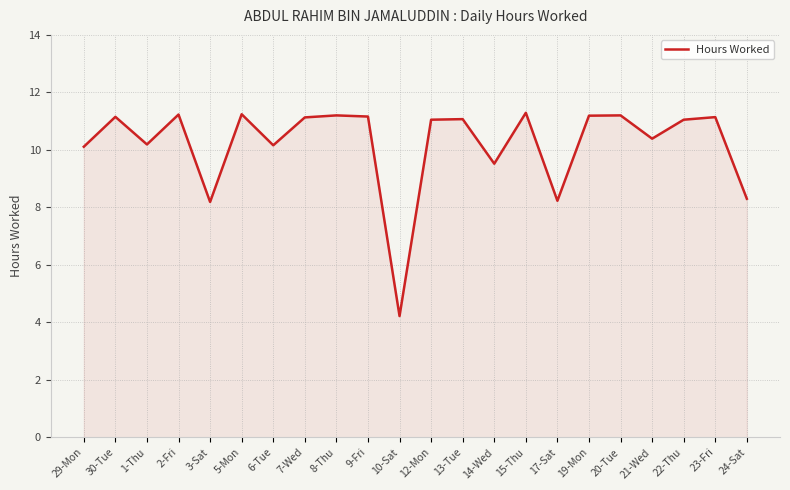

What is the sum of all values?

224.4